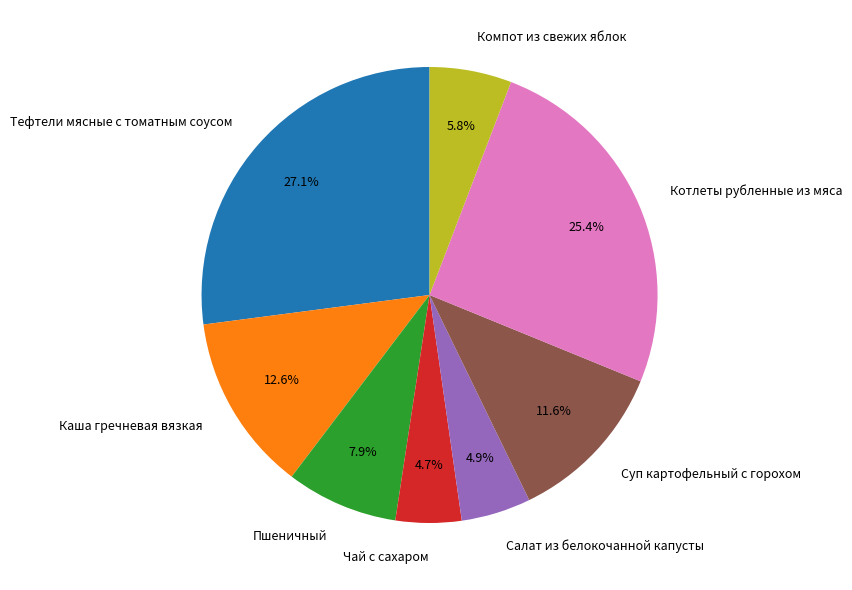

What percentage is NOT represented by Котлеты рубленные из мяса?

74.6%